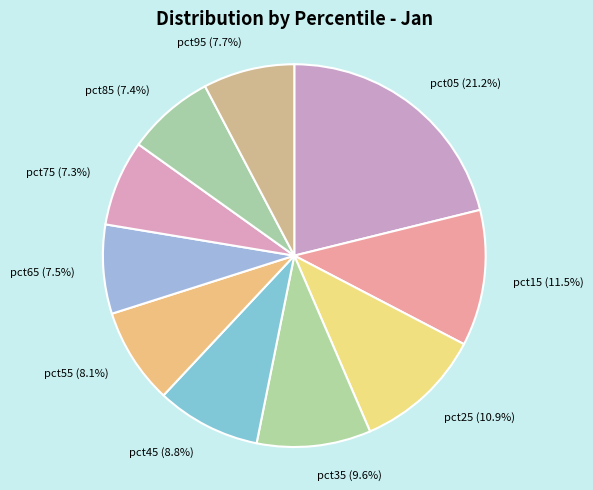

Approximately how many times larger is the value at pct25 compared to pct95?

1.4